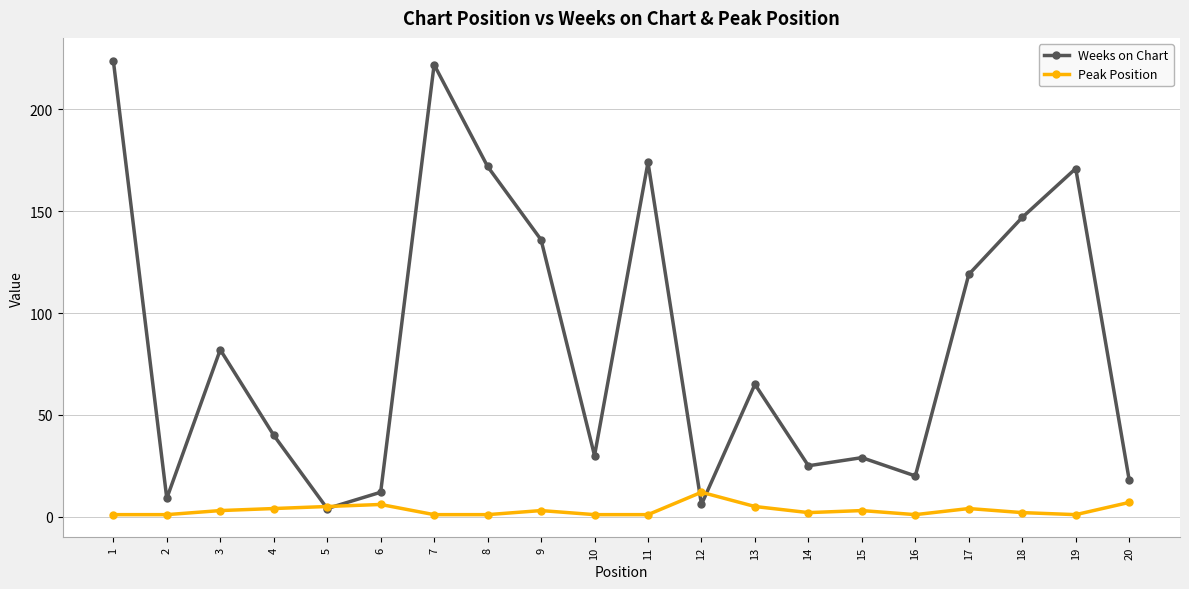

Where is the first local minimum for Weeks on Chart?

2